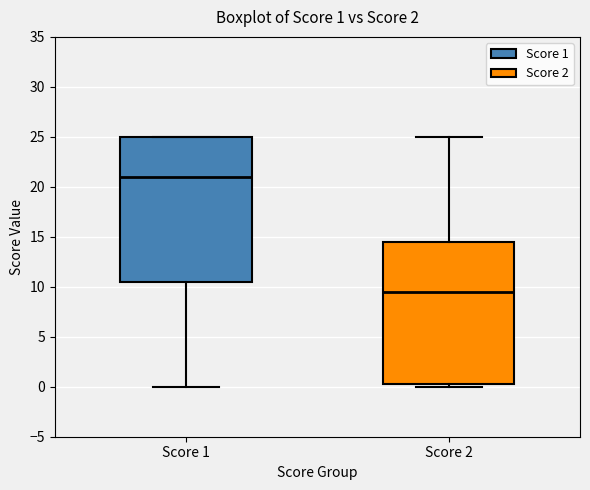

Which box has the lowest median line?

Score 2